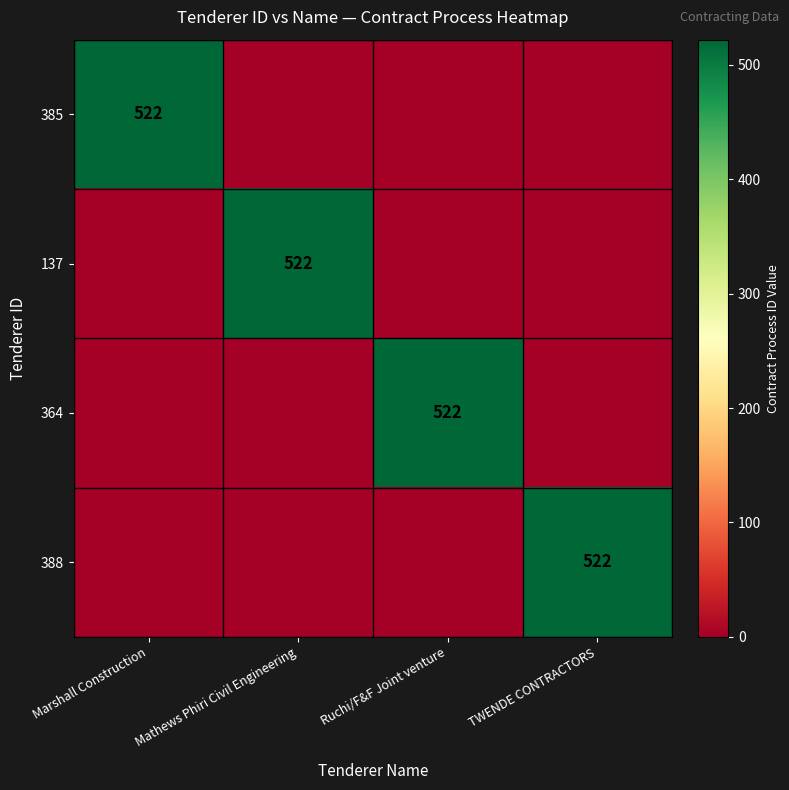

True or false: 364 has a value of 209 at Ruchi/F&F Joint venture.

False